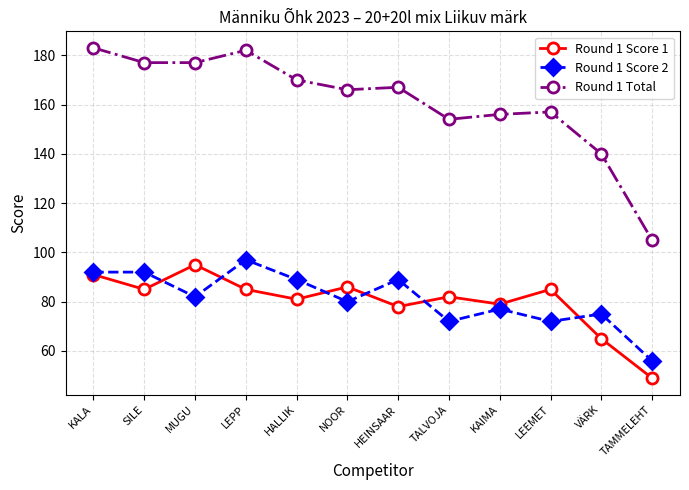

At LEEMET, list the series in order from smallest to largest.

Round 1 Score 2, Round 1 Score 1, Round 1 Total